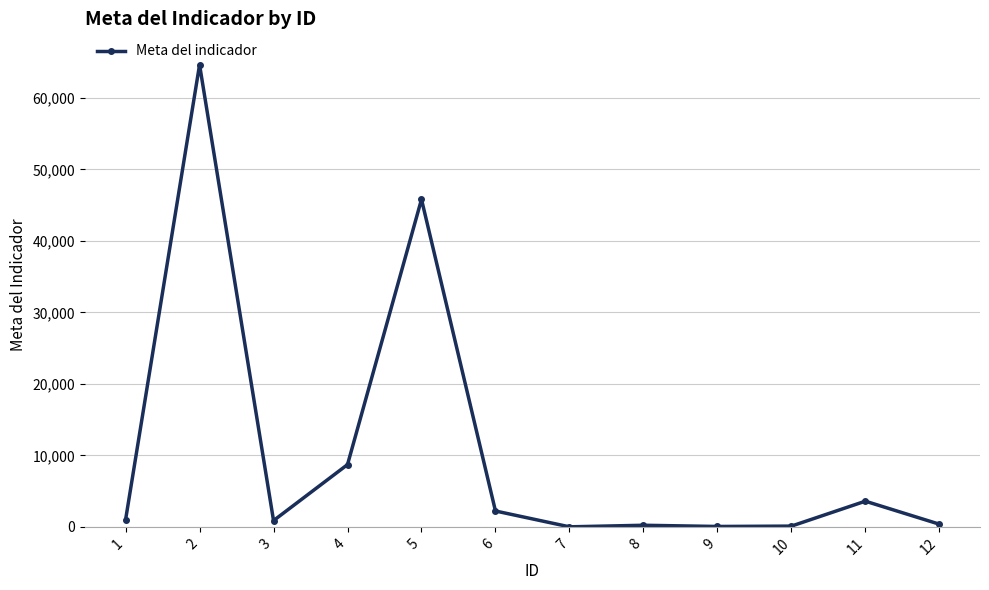

The value at 5 is 18816. True or false?

False